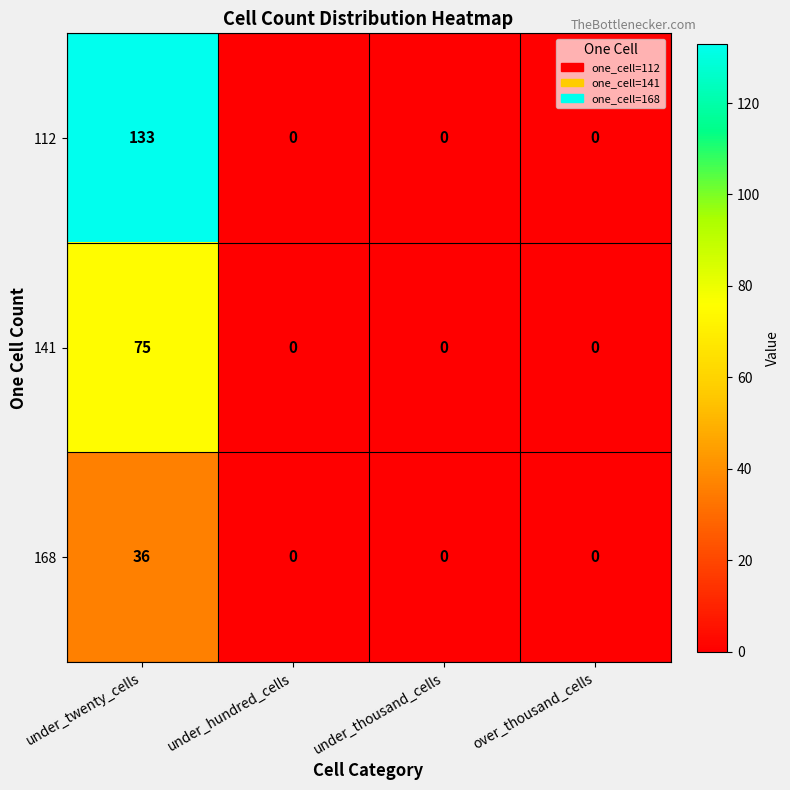

Reading left to right, what are all the values shown in this chart?

112: 133	0	0	0
141: 75	0	0	0
168: 36	0	0	0